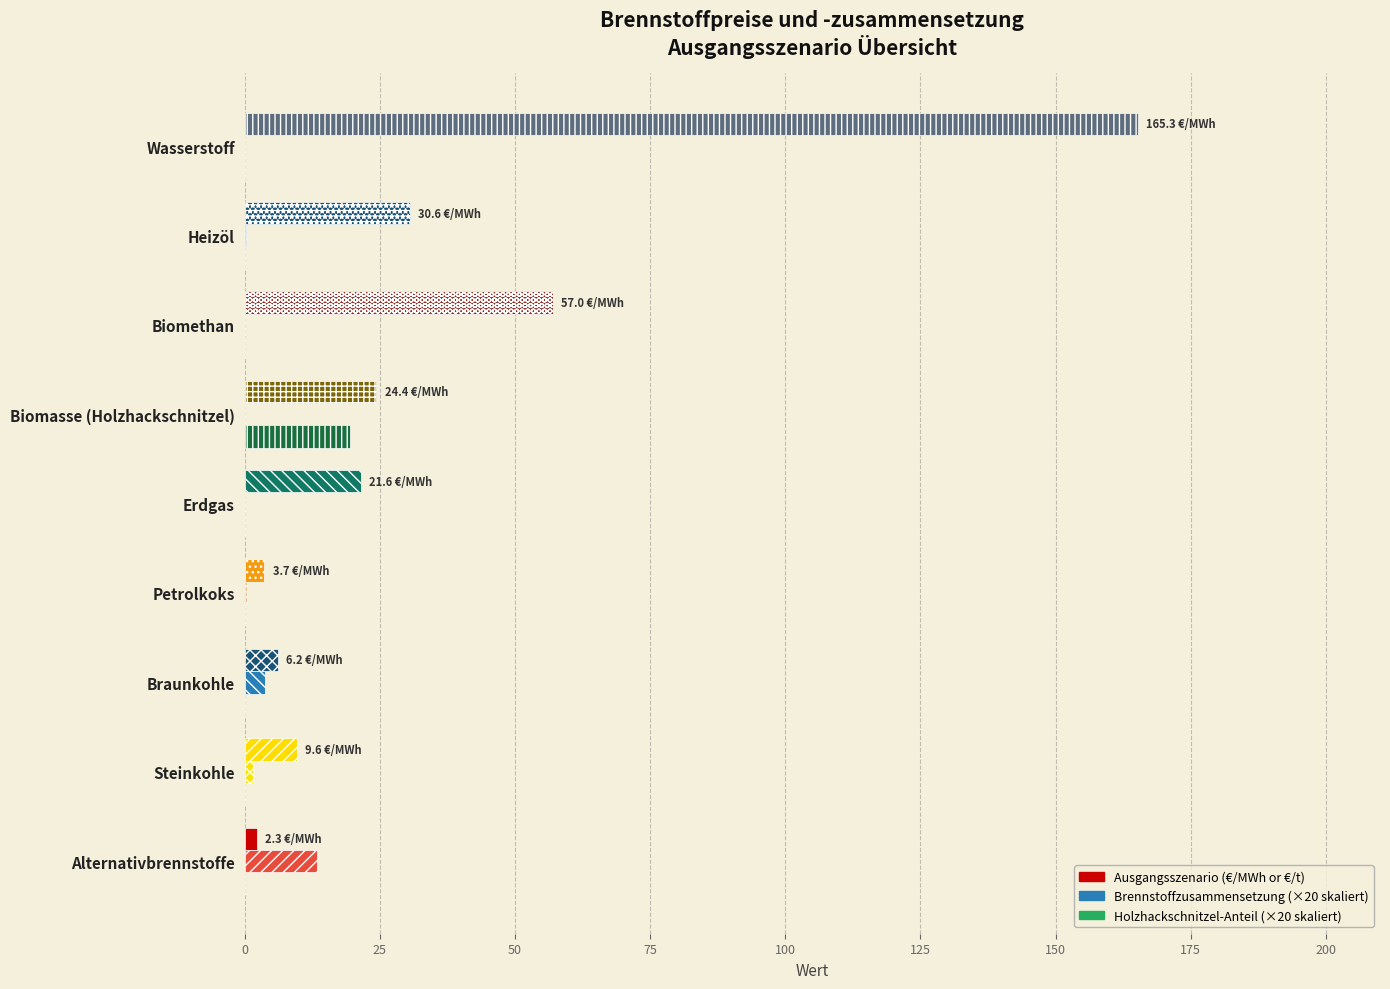

The value of Ausgangsszenario at Braunkohle is 6.2. True or false?

True